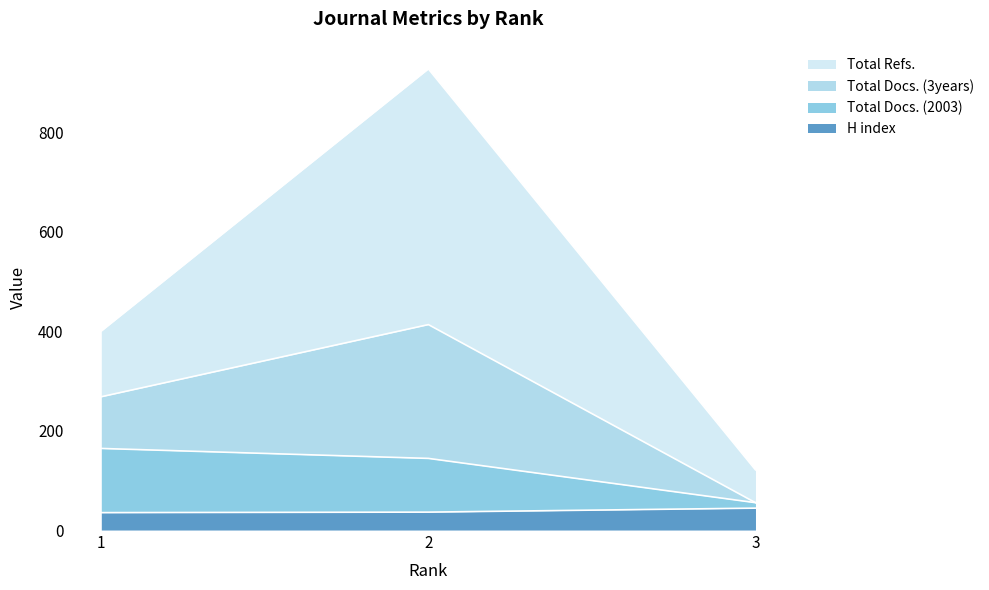

What is the average value of the Total Docs. (2003) series?

121